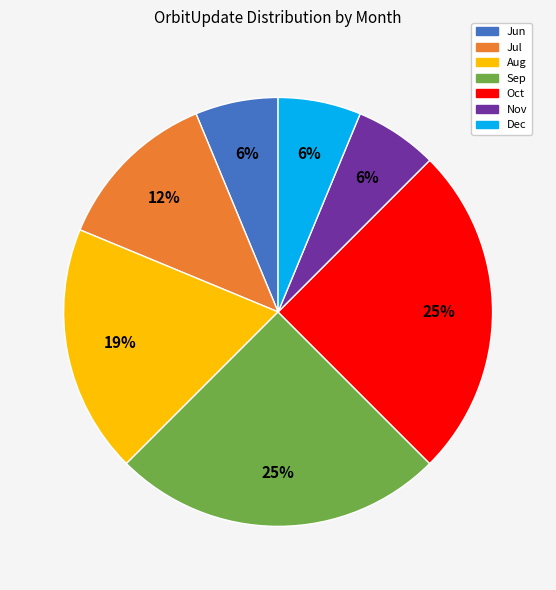

Count the number of slices in the pie.

7